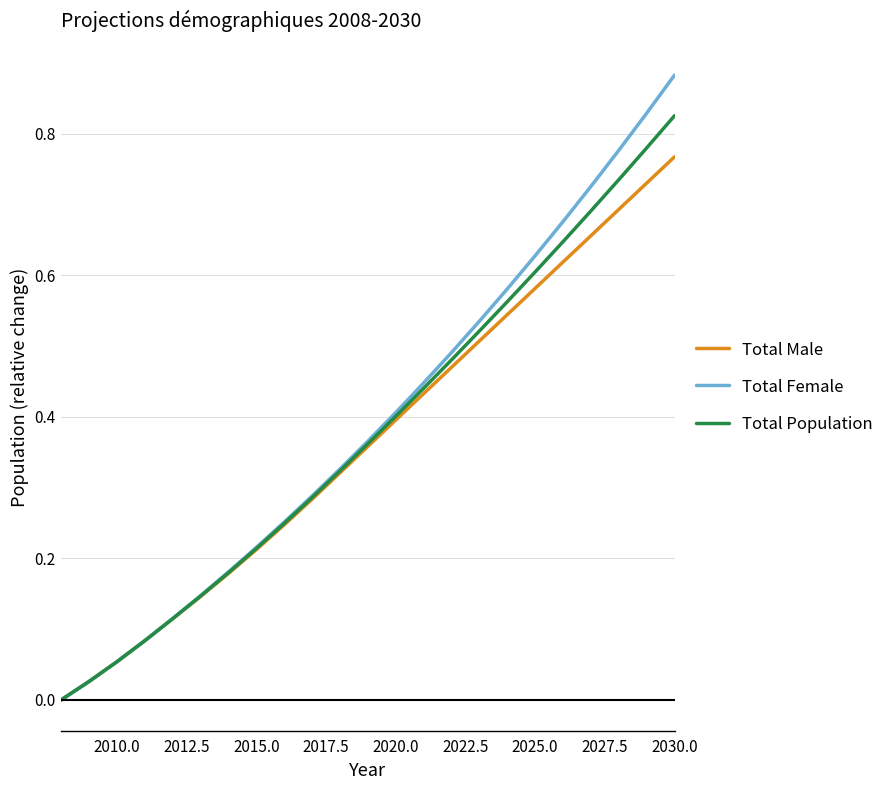

Rank the series by their maximum value, from lowest to highest.

Total Male, Total Population, Total Female